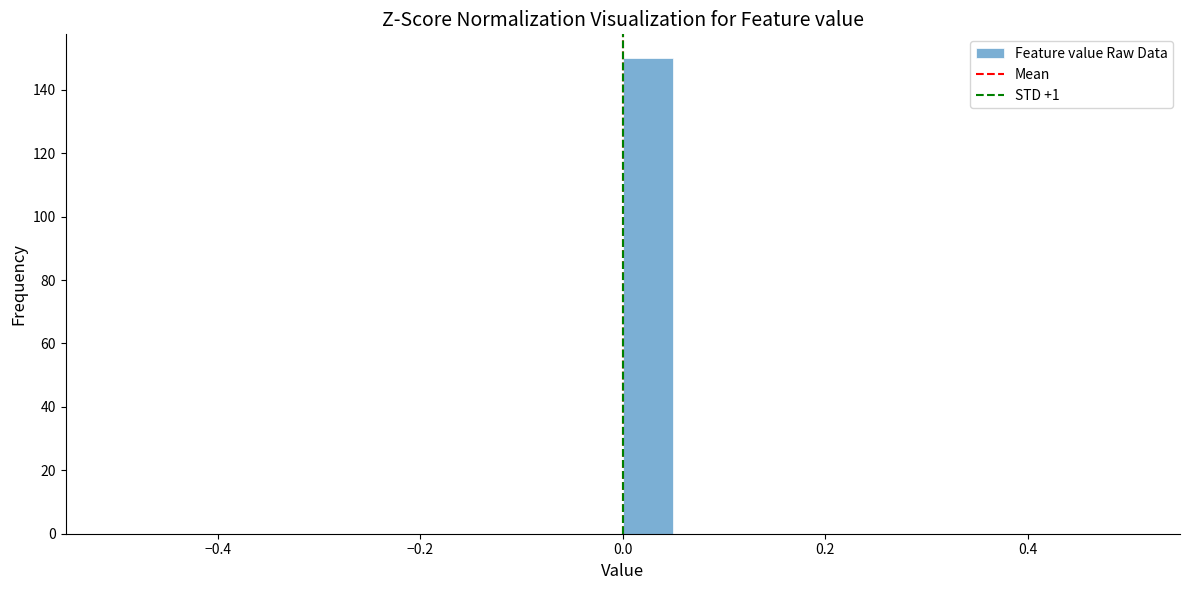

Around what value on the x-axis is the tallest bar? Give the approximate position of its centre, as read against the axis.

0.02